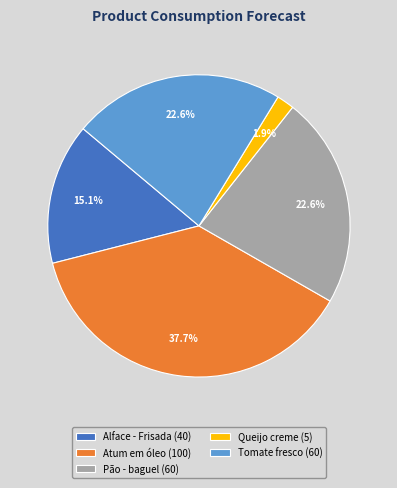

True or false: Alface - Frisada accounts for 15% of the total.

True